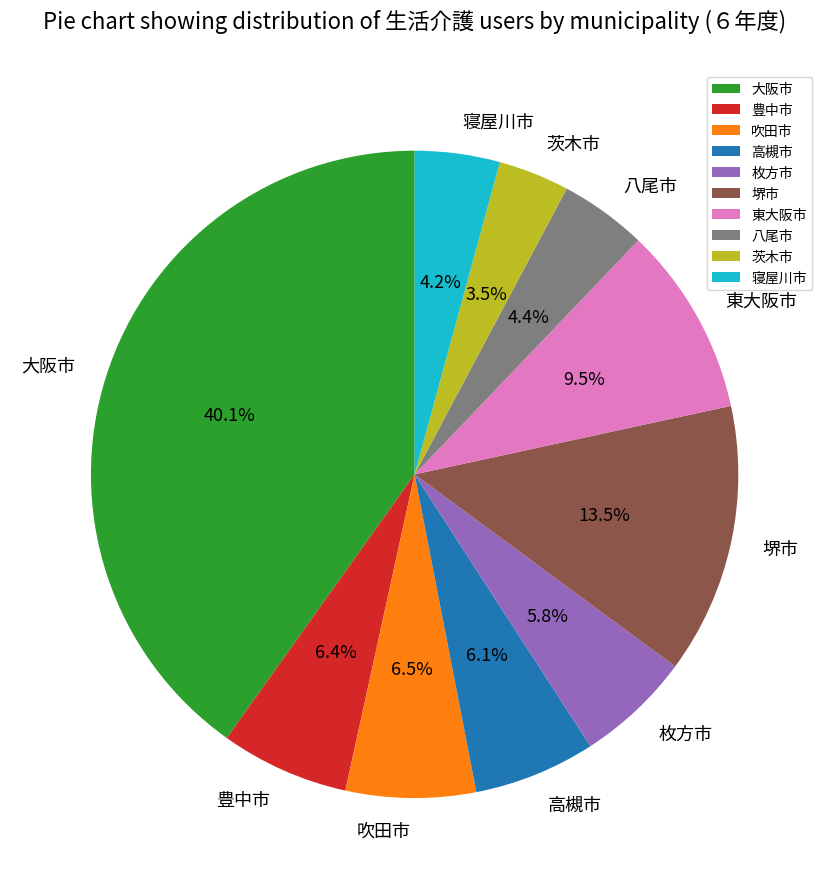

To the nearest percent, what is the difference between the 吹田市 and 八尾市 slice percentages?

2%